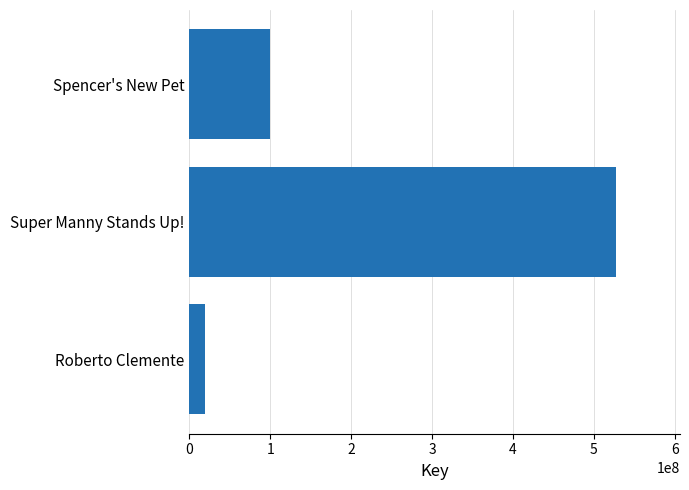

What is the ratio of the value at Super Manny Stands Up! to the value at Roberto Clemente?

27.7